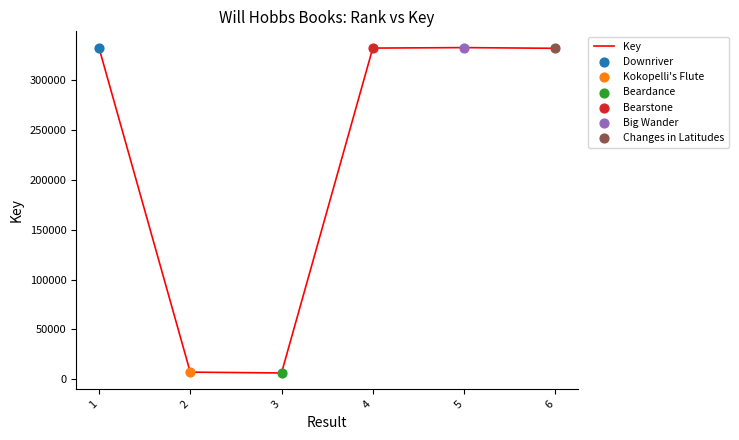

What is the change in value from 1 to 2?

-325041